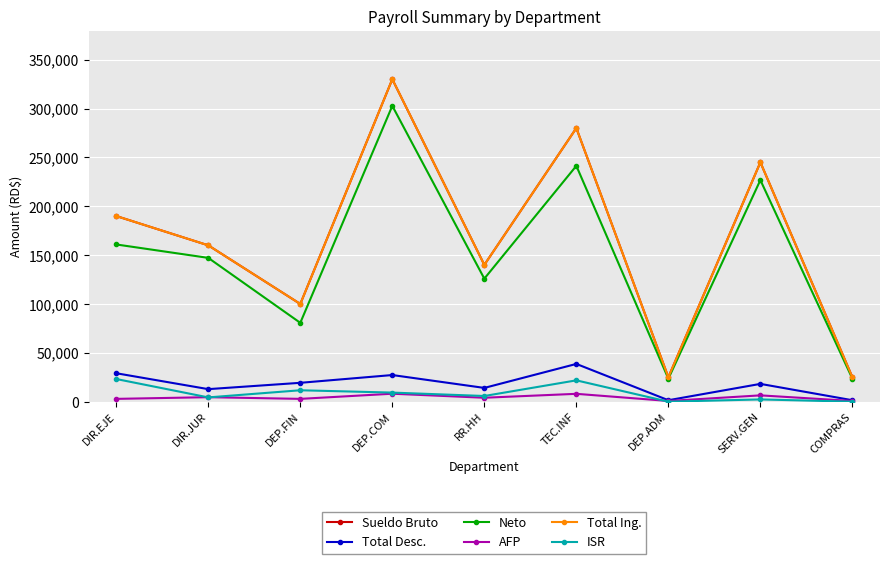

At which category does the chart reach its minimum across all series?

DEP.ADM